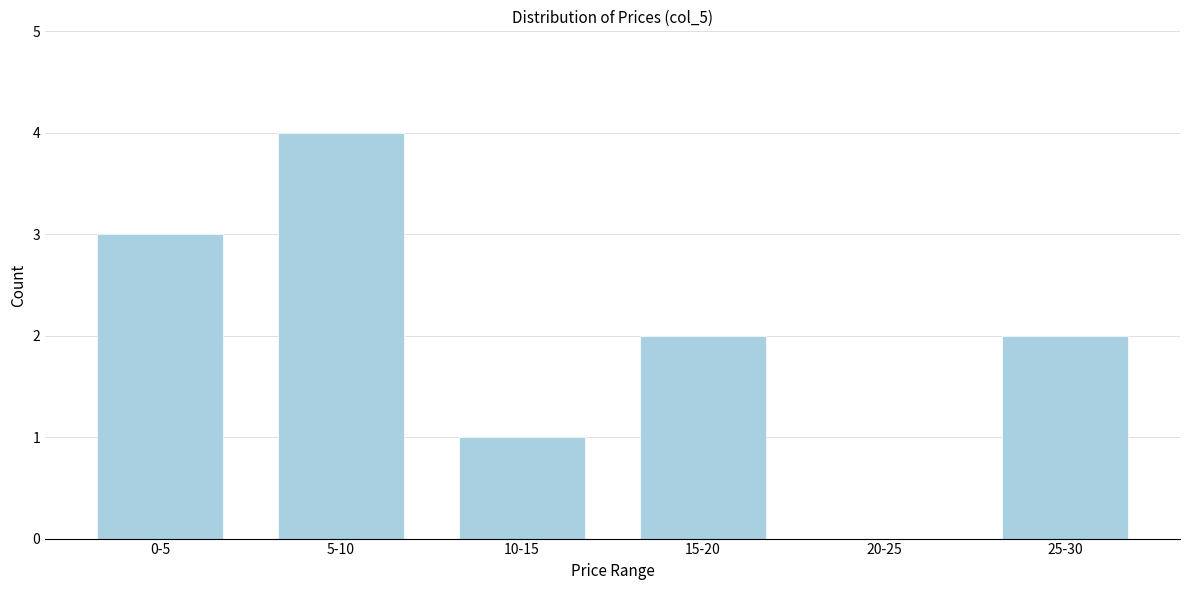

Reading left to right, what are all the values shown in this chart?

0-5=3	5-10=4	10-15=1	15-20=2	20-25=0	25-30=2